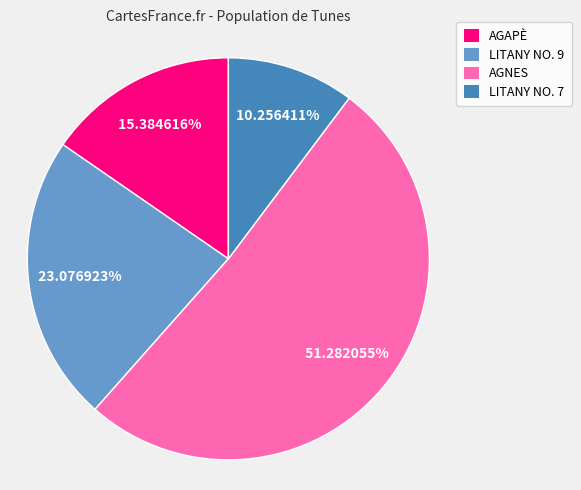

To the nearest percent, what is the difference between the LITANY NO. 9 and AGAPÈ slice percentages?

8%